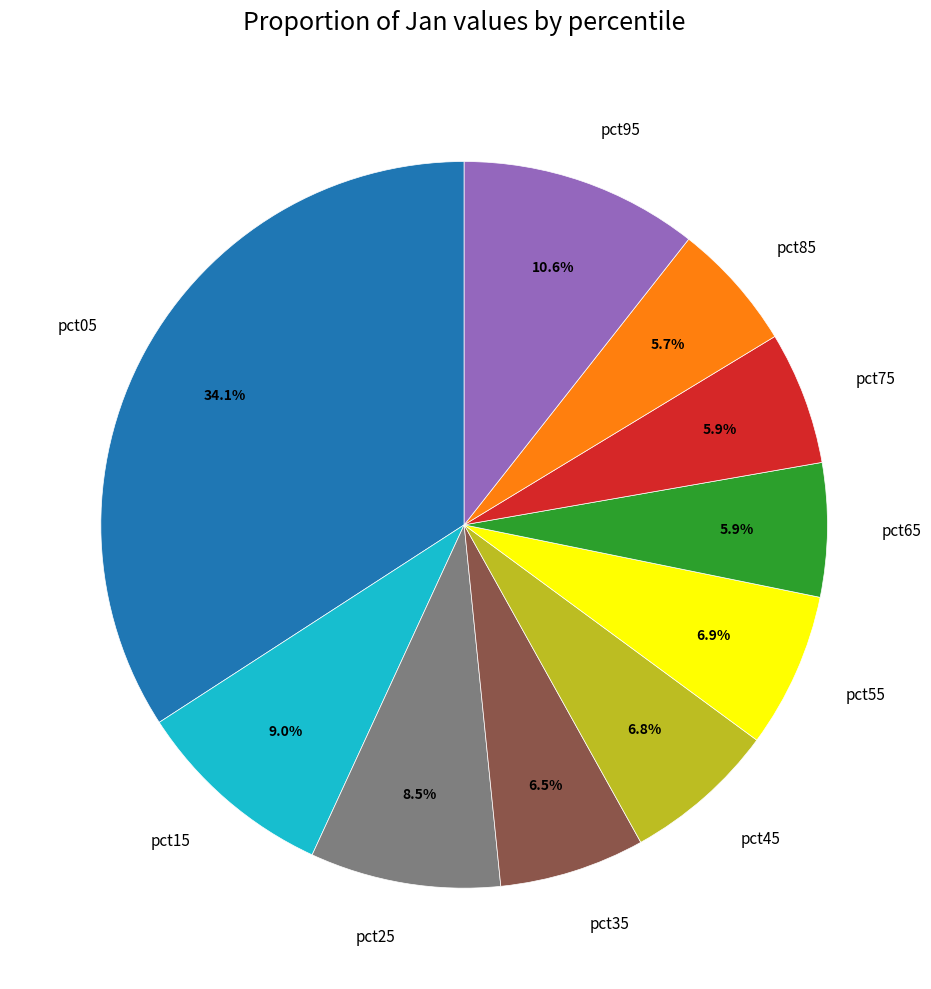

Which has a higher value, pct75 or pct05?

pct05